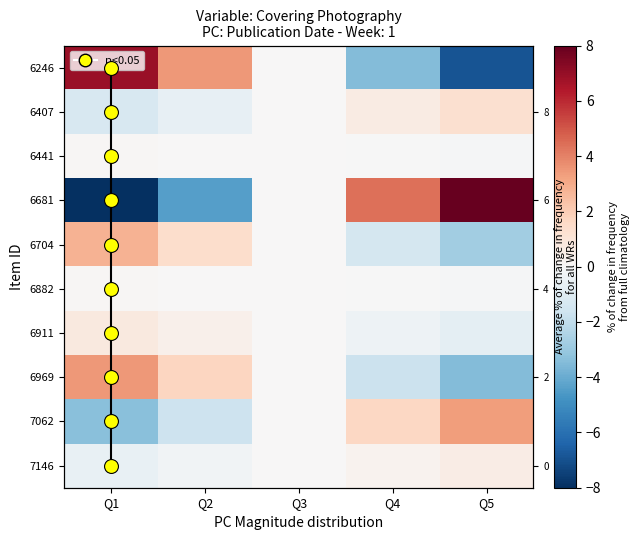

How many negative values does the 6969 series have?

2